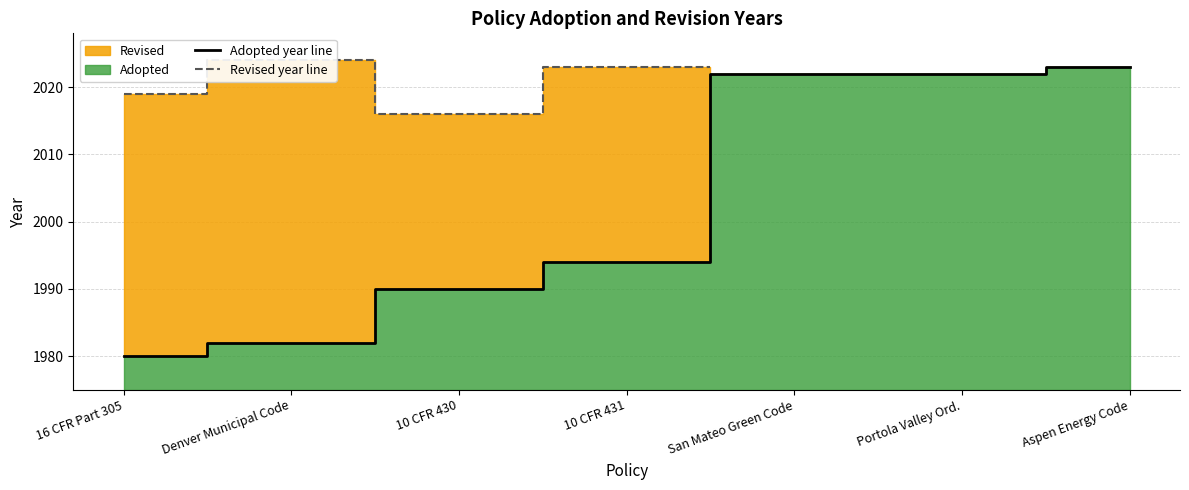

At 10 CFR 431, list the series in order from largest to smallest.

Revised year line, Adopted year line